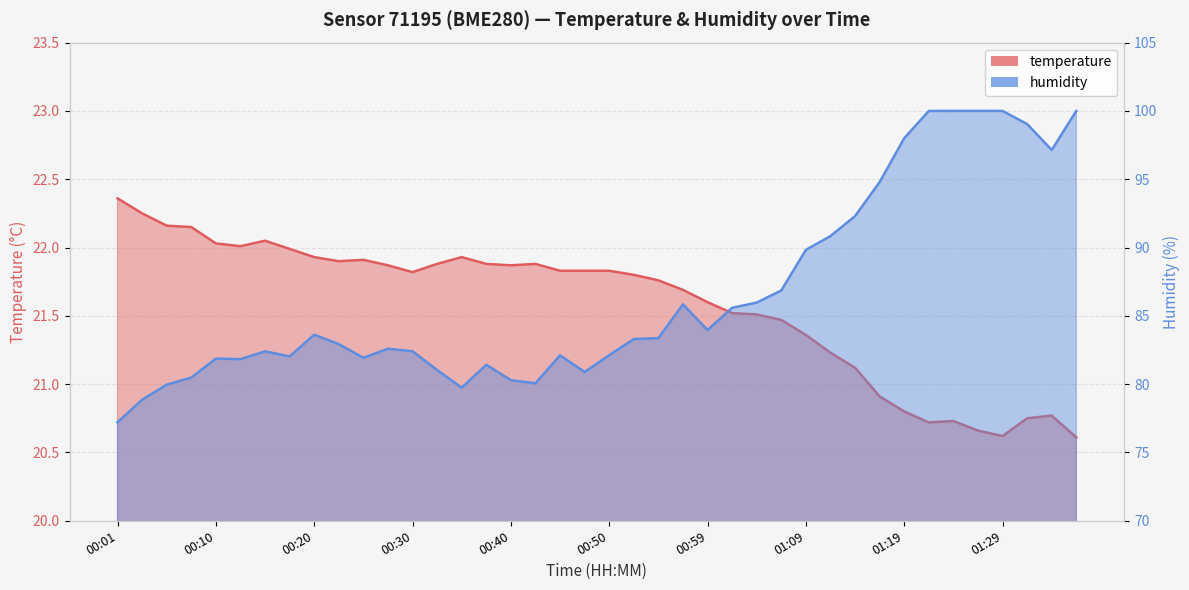

True or false: temperature and humidity intersect in this chart.

False